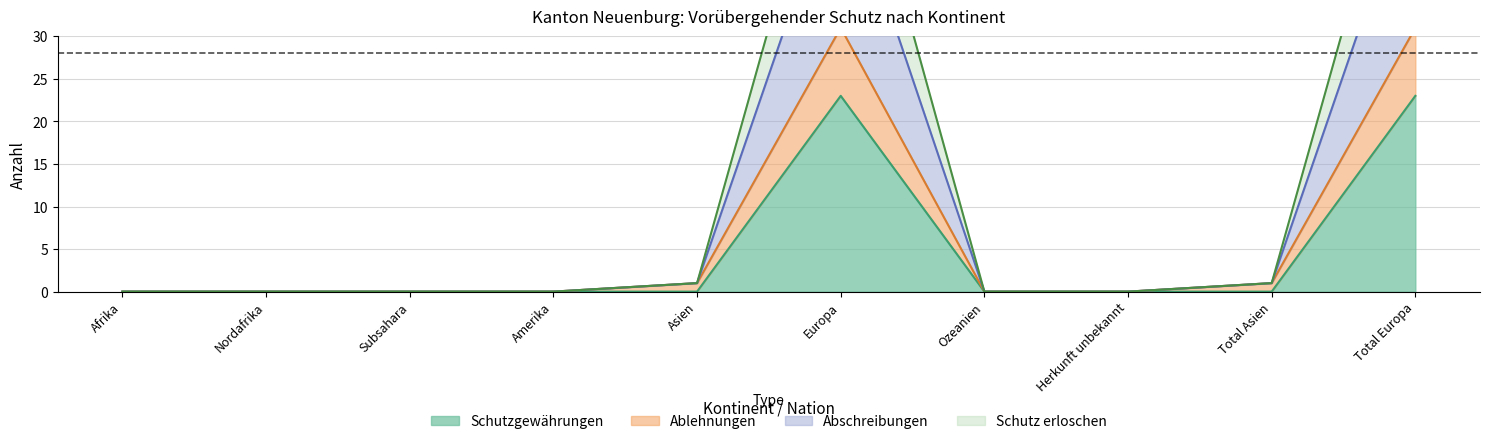

True or false: Schutzgewährungen and Schutz erloschen intersect in this chart.

False